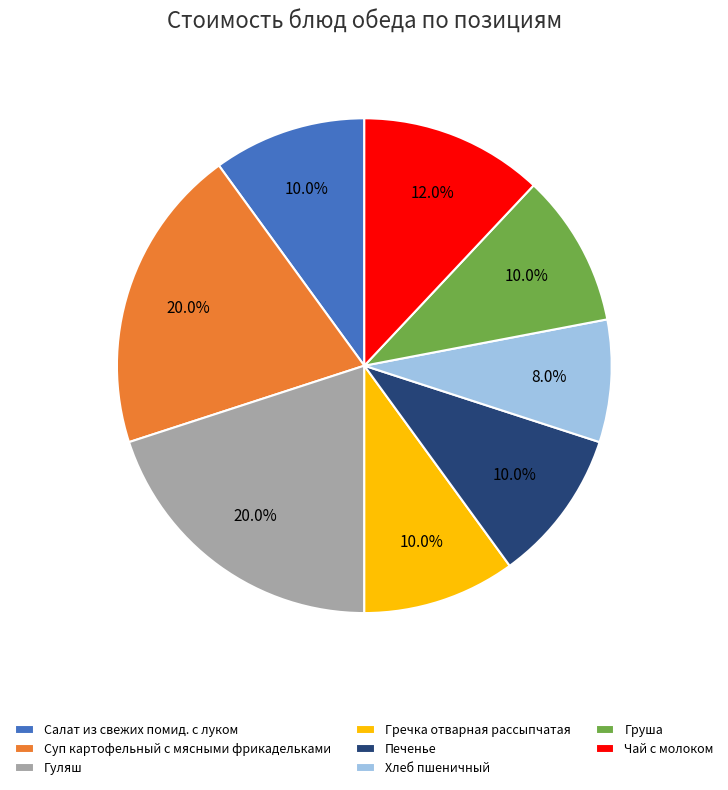

Between Гречка отварная рассыпчатая and Гуляш, which is larger?

Гуляш